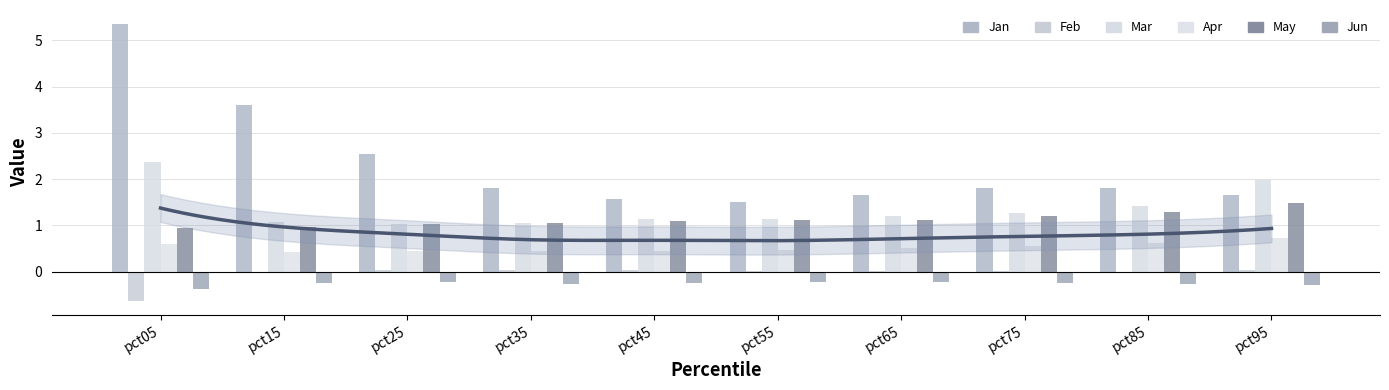

Rank the series at pct45 from lowest to highest value.

Jun, Feb, Apr, May, Mar, Jan